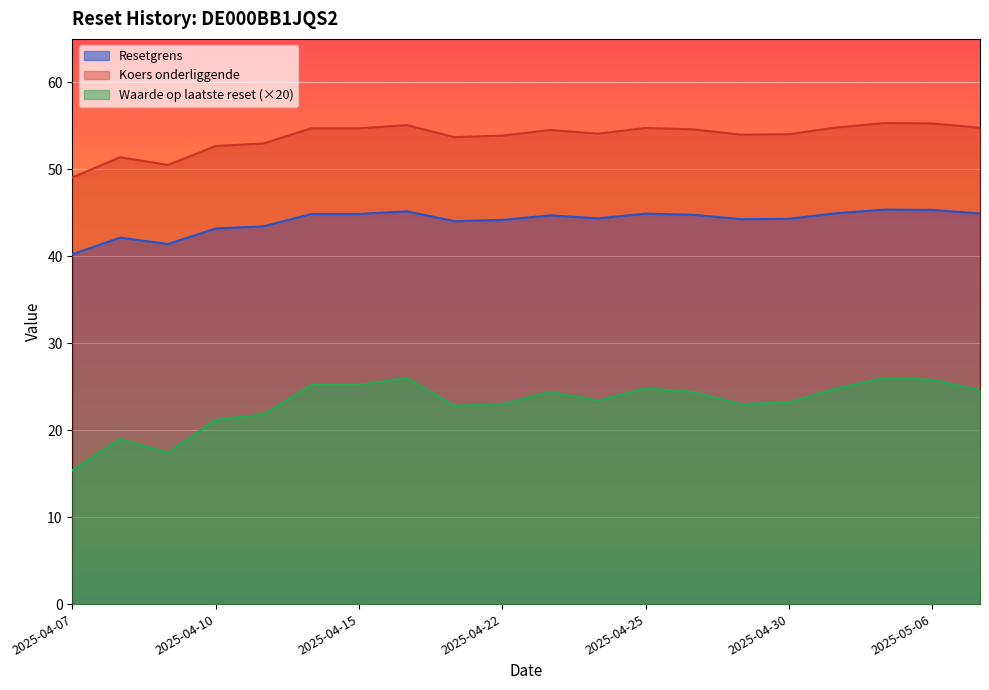

Reading right to left, what are all the values shown in this chart?

Resetgrens: 2025-05-07=44.9	2025-05-06=45.3	2025-05-05=45.4	2025-05-02=45.0	2025-04-30=44.3	2025-04-29=44.3	2025-04-28=44.8	2025-04-25=44.9	2025-04-24=44.4	2025-04-23=44.7	2025-04-22=44.2	2025-04-17=44.0	2025-04-16=45.2	2025-04-15=44.9	2025-04-14=44.9	2025-04-11=43.4	2025-04-10=43.2	2025-04-09=41.4	2025-04-08=42.1	2025-04-07=40.2
Koers onderliggende: 2025-05-07=54.8	2025-05-06=55.3	2025-05-05=55.3	2025-05-02=54.8	2025-04-30=54.0	2025-04-29=54.0	2025-04-28=54.6	2025-04-25=54.8	2025-04-24=54.1	2025-04-23=54.5	2025-04-22=53.9	2025-04-17=53.7	2025-04-16=55.1	2025-04-15=54.7	2025-04-14=54.7	2025-04-11=53.0	2025-04-10=52.7	2025-04-09=50.5	2025-04-08=51.4	2025-04-07=49.1
Waarde op laatste reset: 2025-05-07=24.6	2025-05-06=25.8	2025-05-05=26.0	2025-05-02=24.8	2025-04-30=23.2	2025-04-29=23.0	2025-04-28=24.4	2025-04-25=24.8	2025-04-24=23.4	2025-04-23=24.4	2025-04-22=23.0	2025-04-17=22.8	2025-04-16=26.0	2025-04-15=25.2	2025-04-14=25.2	2025-04-11=21.8	2025-04-10=21.2	2025-04-09=17.4	2025-04-08=19.0	2025-04-07=15.4